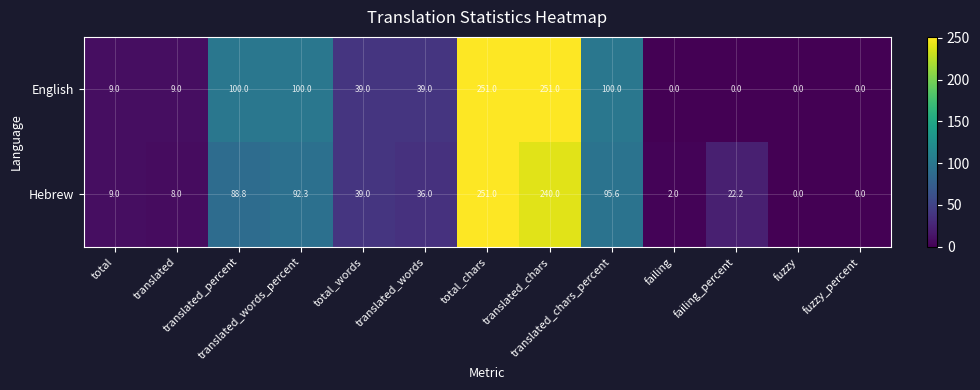

Count the number of categories in the chart.

13